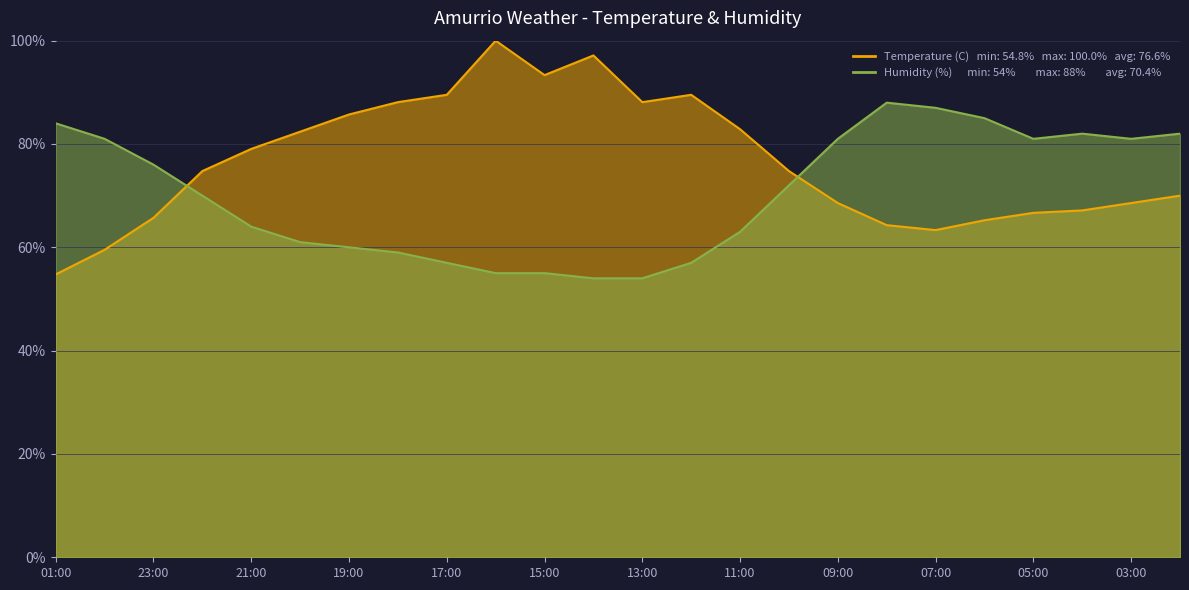

The value of Temperature (C) at 06:00 is 26.5. True or false?

False